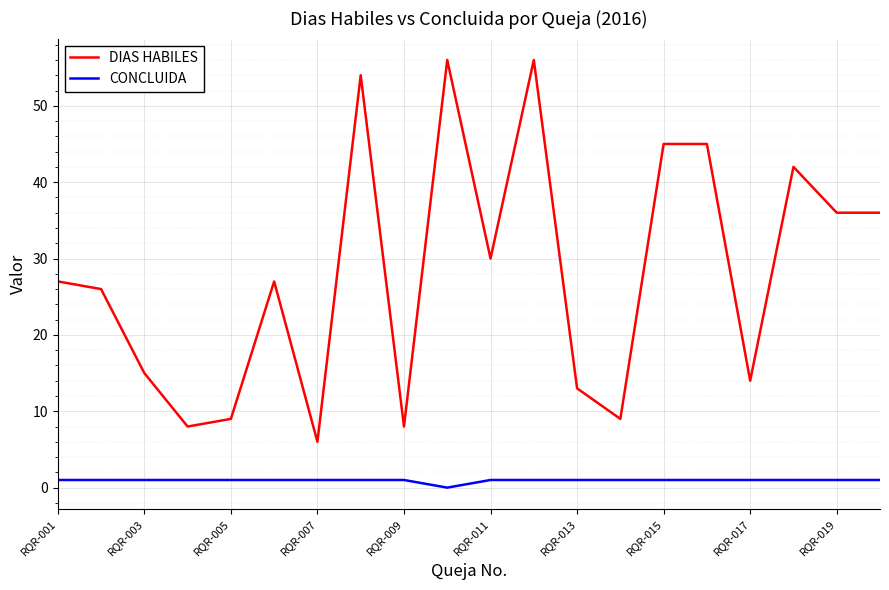

True or false: CONCLUIDA and DIAS HABILES intersect in this chart.

False